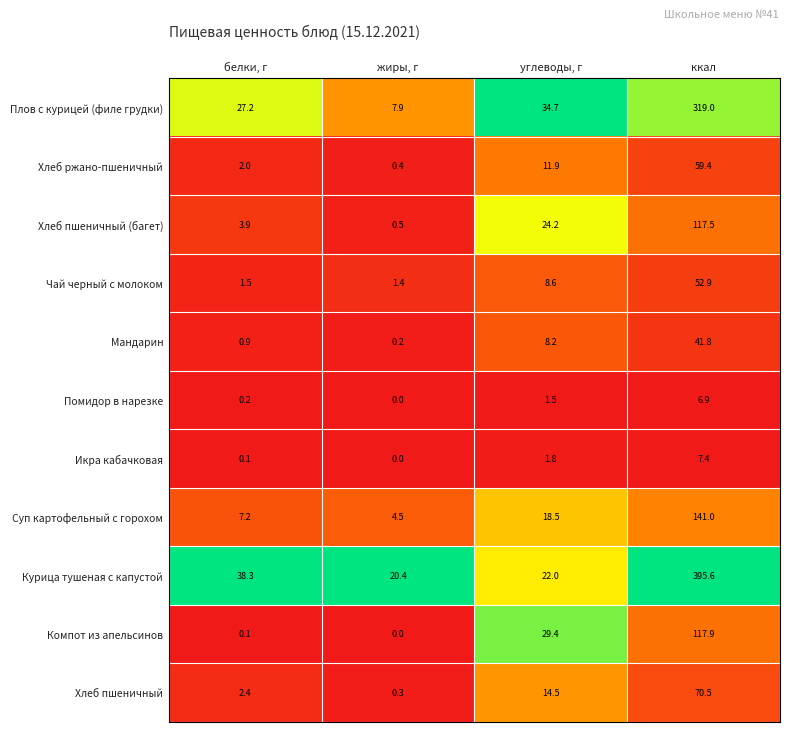

Which series has the largest total across all categories?

Курица тушеная с капустой